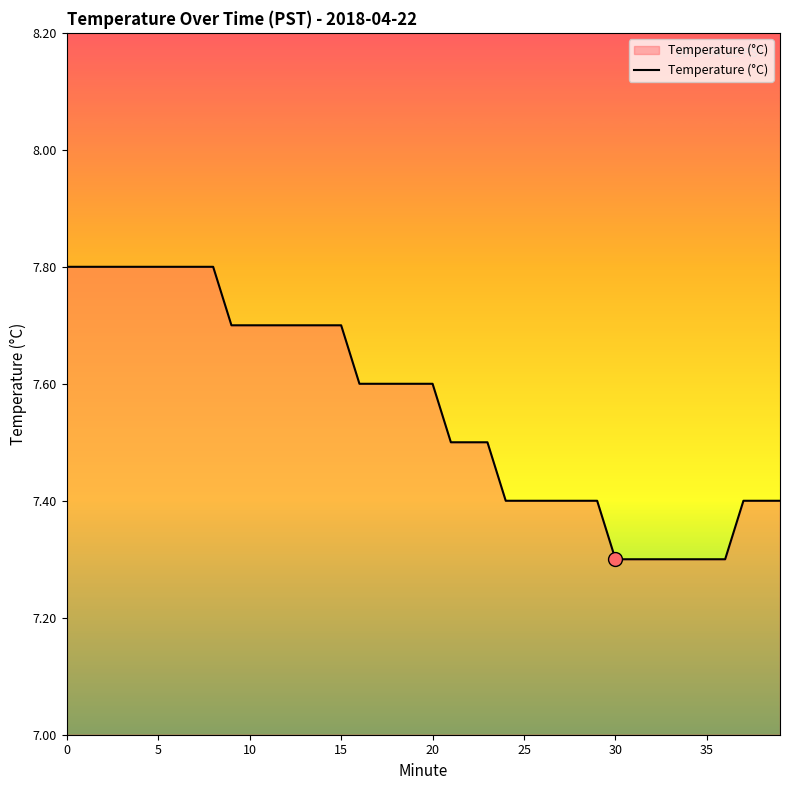

What is the difference between the maximum and minimum values?

0.5